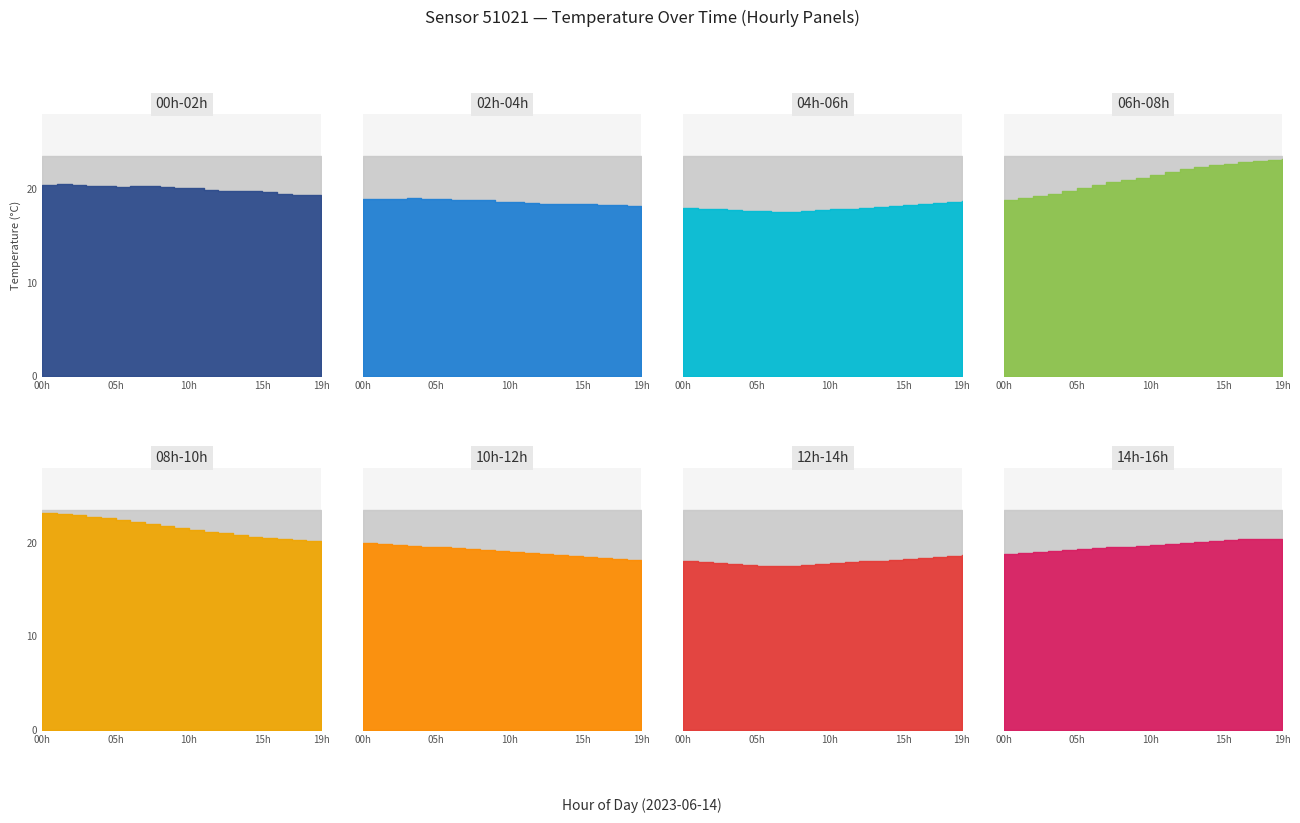

How many categories are shown in the chart?

20